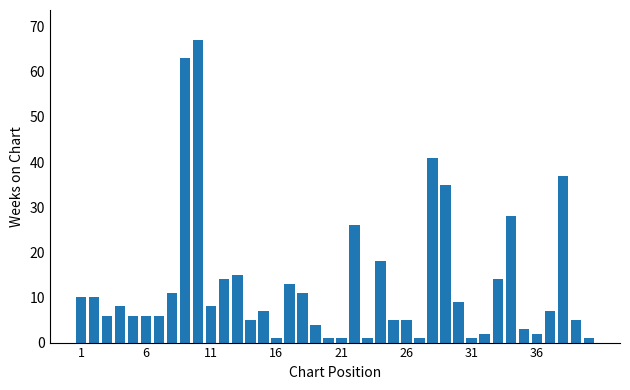

What is the maximum value shown in the chart?

67